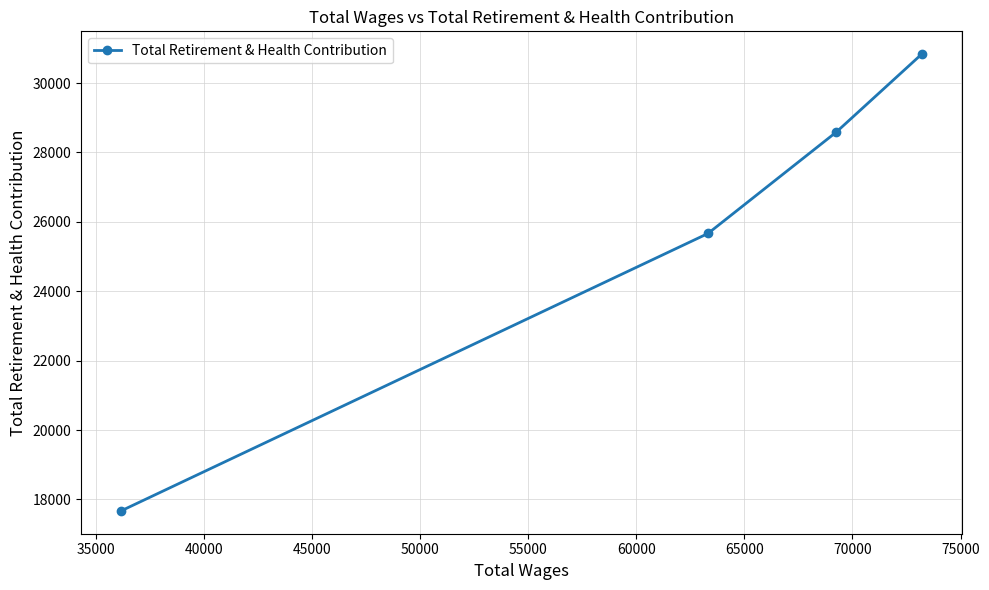

What is the minimum value shown in the chart?

17671